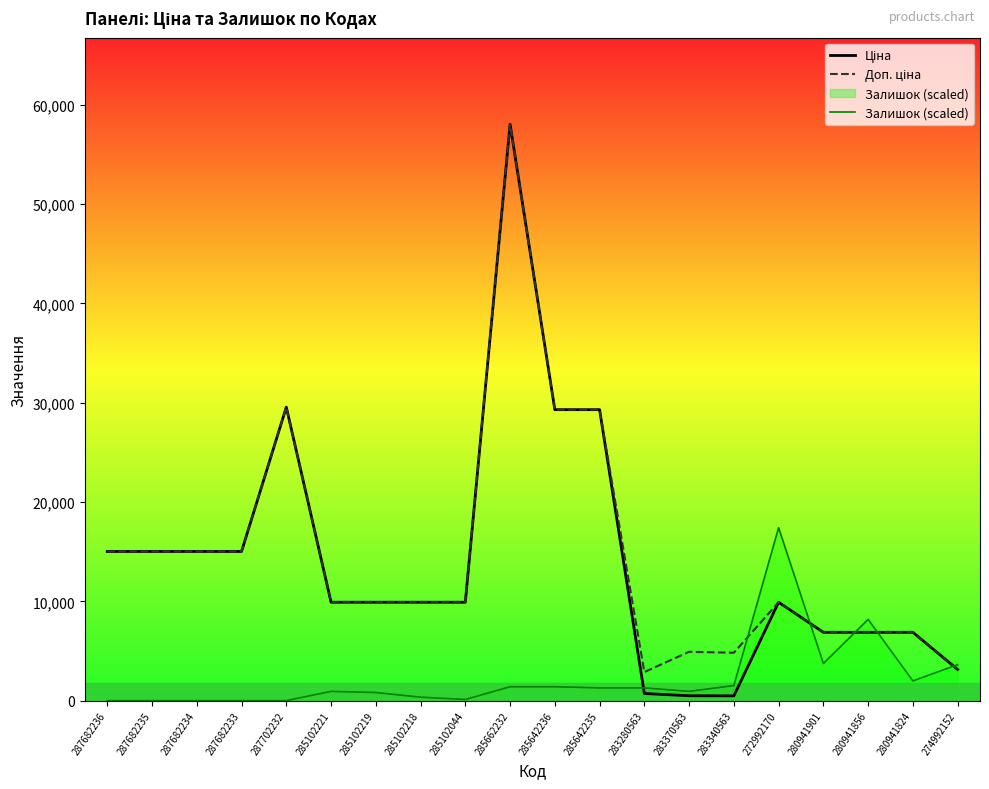

What is the difference between the highest and lowest values at 285642235?

28009.5